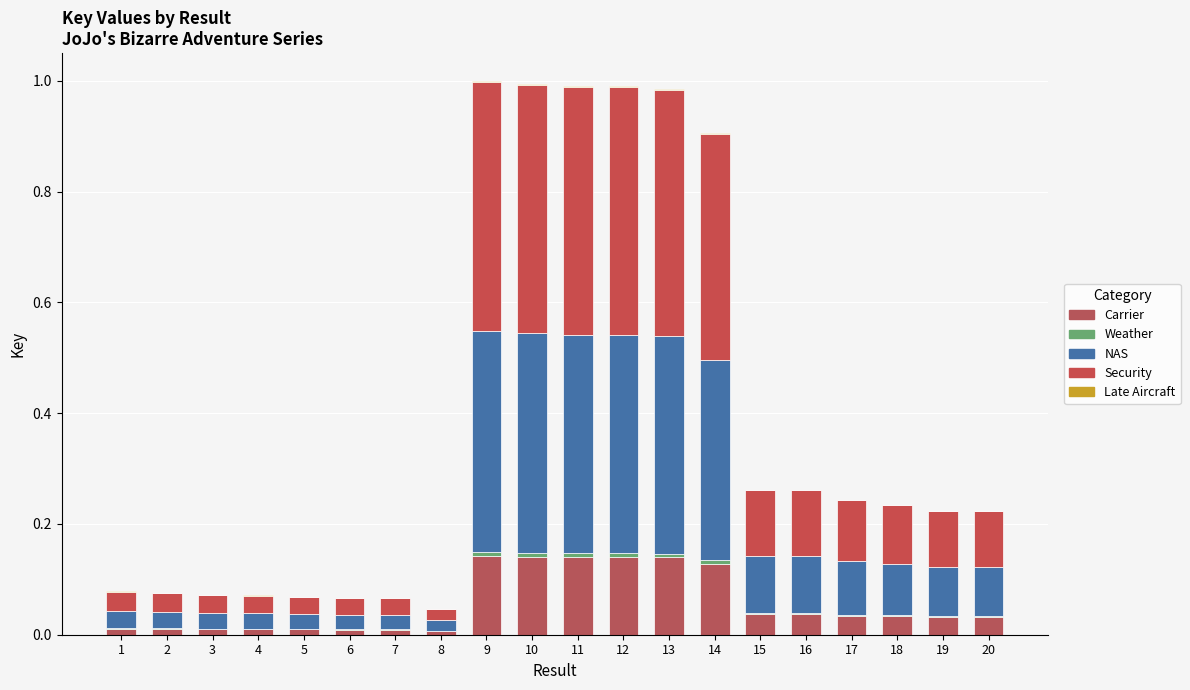

What are all the series names shown in the legend?

Weather, Security, Carrier, NAS, Late Aircraft